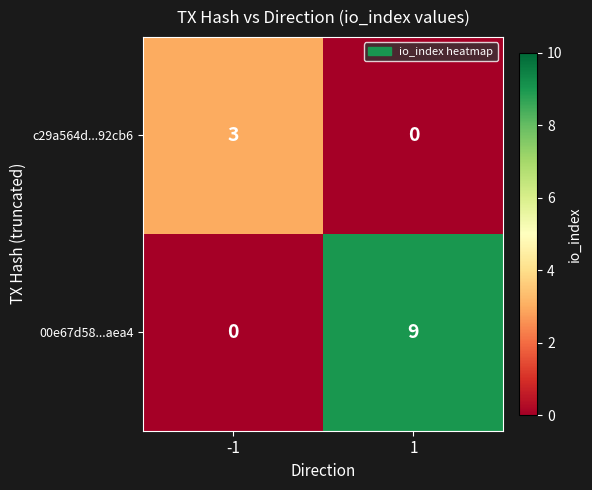

What is the total value across all series at -1?

3